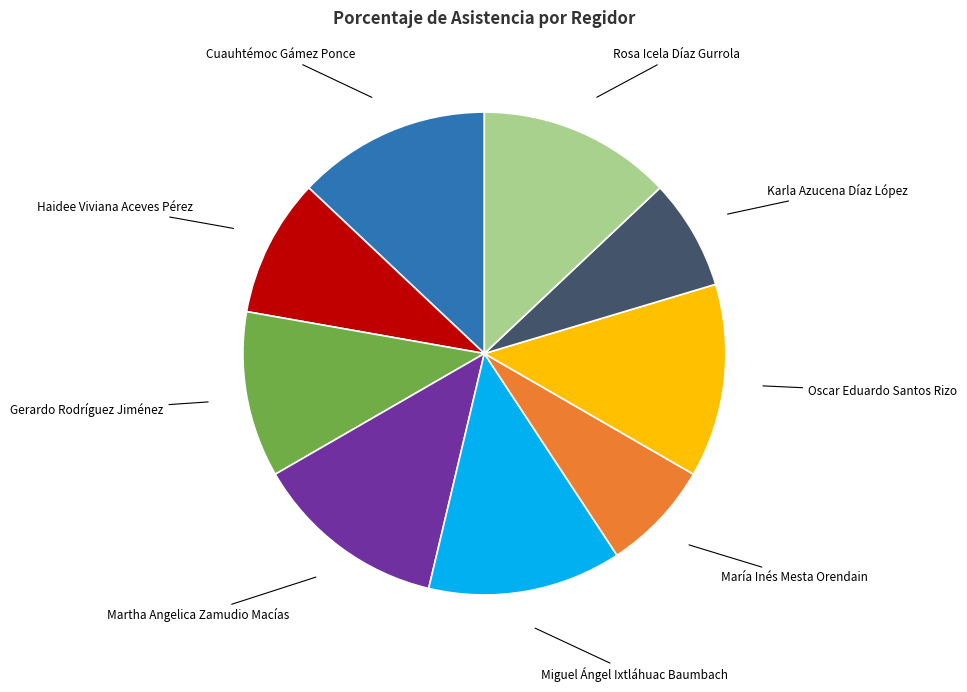

Does any single category account for the majority?

No